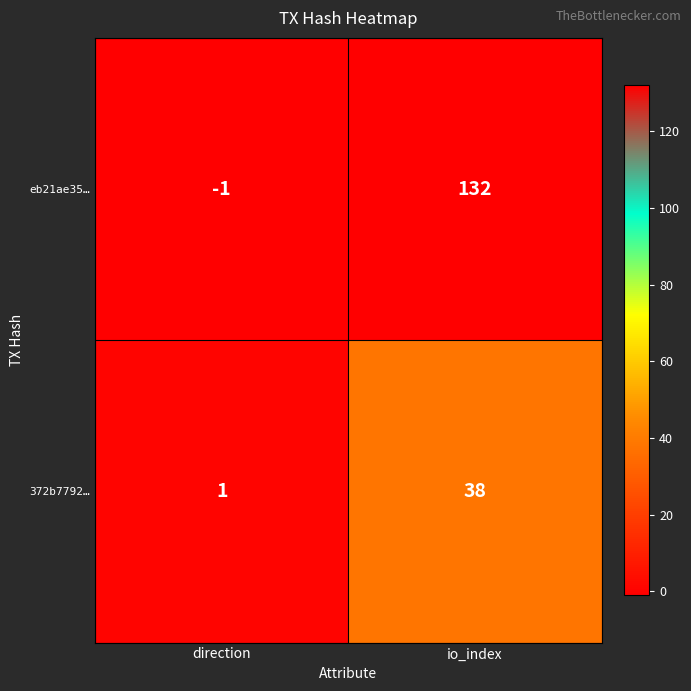

What is the difference between the eb21ae35… values at io_index and direction?

133